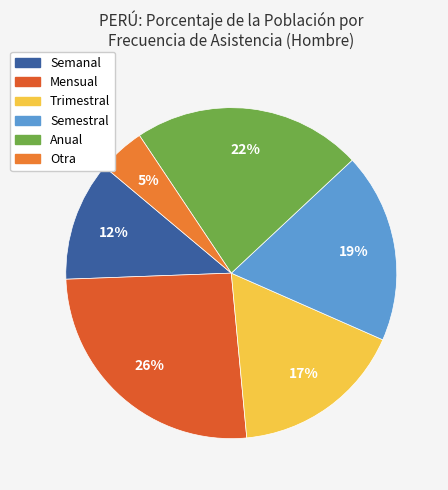

To the nearest percent, what is the combined percentage of Anual and Semanal?

34%